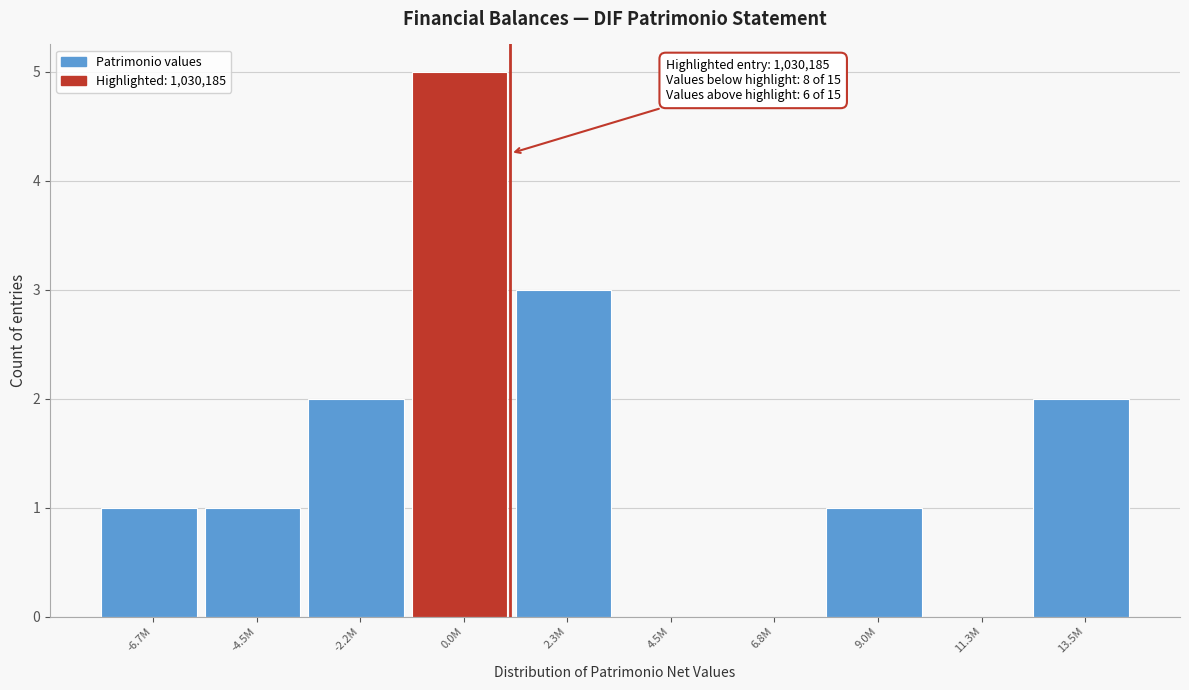

Reading right to left, extract all data points from this chart.

13.5M=2	11.3M=0	9.0M=1	6.8M=0	4.5M=0	2.3M=3	0.0M=5	-2.2M=2	-4.5M=1	-6.7M=1